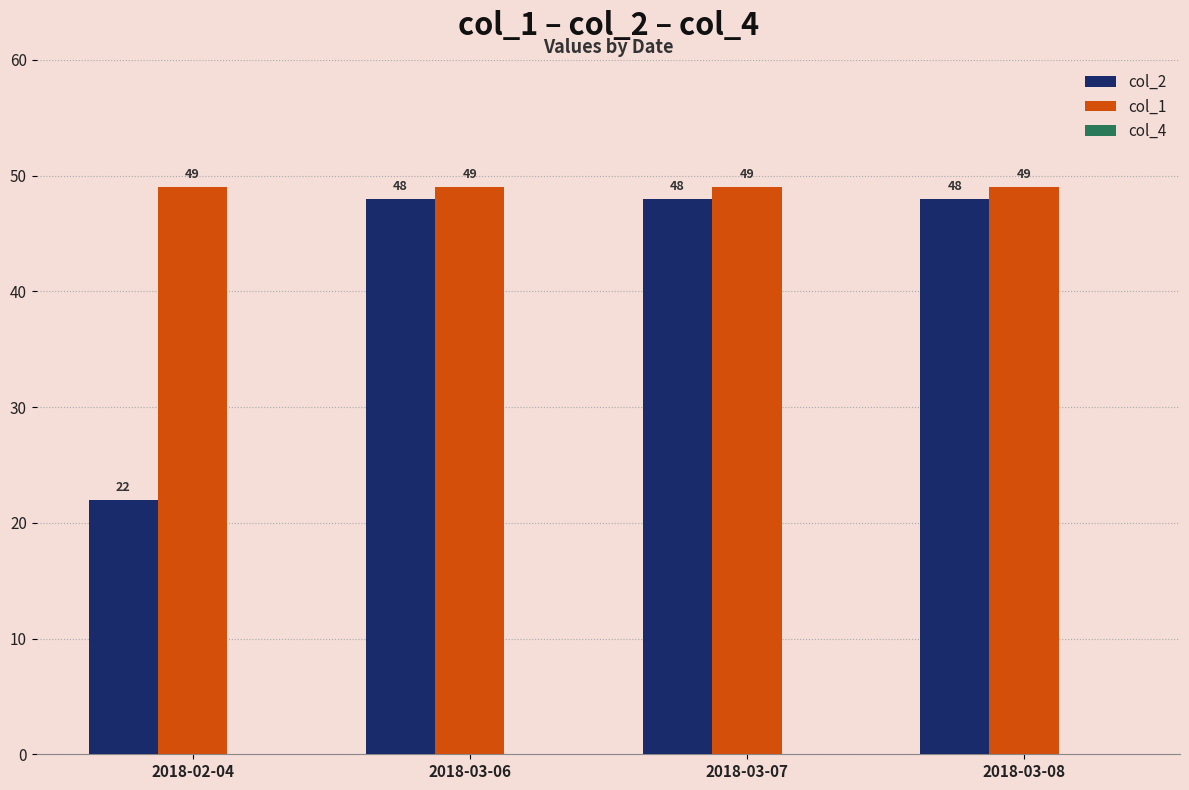

At 2018-03-07, list the series in order from smallest to largest.

col_2, col_1